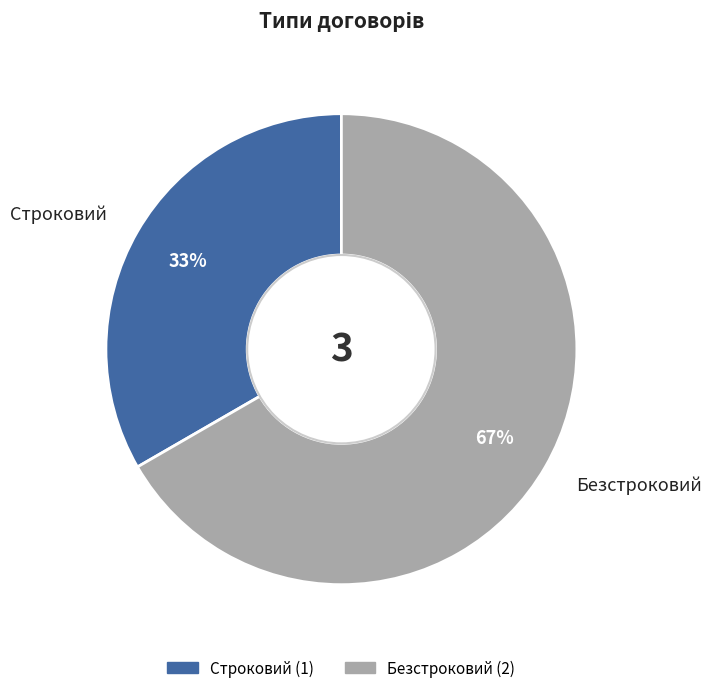

The Строковий slice represents 22% of the pie. True or false?

False